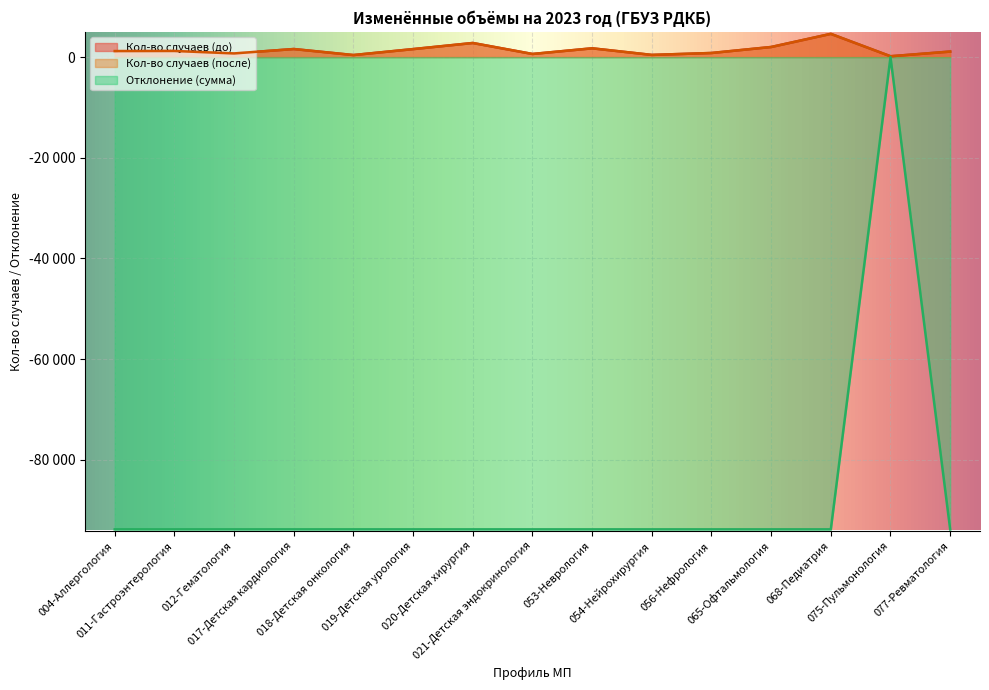

Reading left to right, extract all data points from this chart.

Кол-во случаев (до): 1205.0	1227.0	737.0	1610.0	414.0	1598.0	2811.0	628.0	1754.0	442.0	822.0	2015.0	4625.0	176.0	1106.0
Кол-во случаев (после): 1205.0	1227.0	737.0	1610.0	414.0	1598.0	2811.0	628.0	1754.0	442.0	822.0	2015.0	4625.0	176.0	1106.0
Отклонение (сумма): -93858.9	-93858.9	-93858.9	-93858.9	-93858.9	-93858.9	-93858.9	-93858.9	-93858.9	-93858.9	-93858.9	-93858.9	-93858.9	0.0	-93858.9